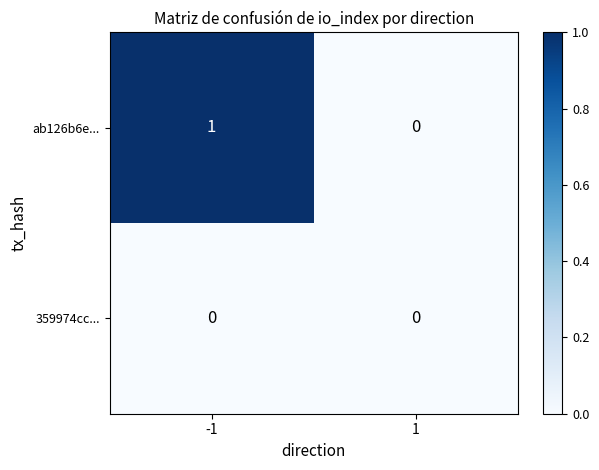

Which series has the widest spread of values?

ab126b6e...